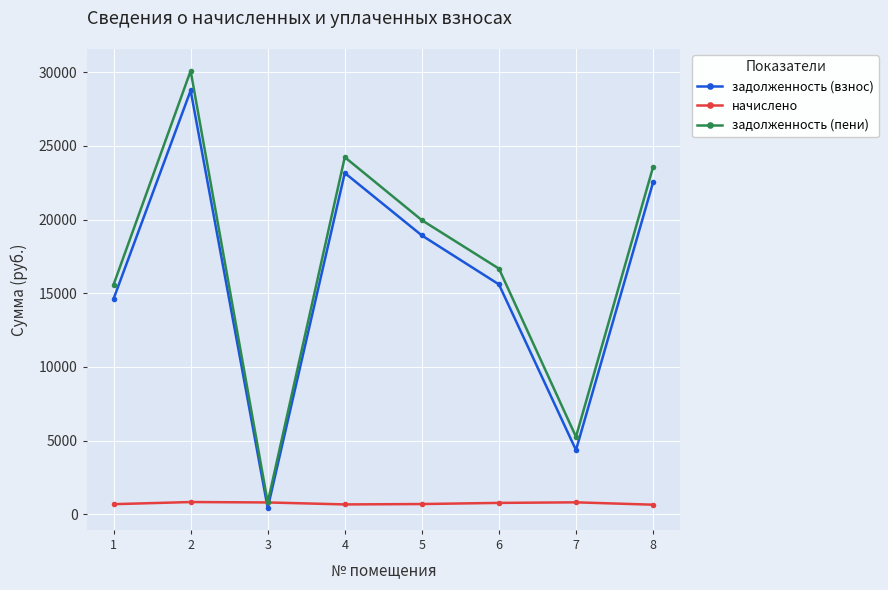

True or false: задолженность (пени) has more than 1 points higher than both neighbors.

True